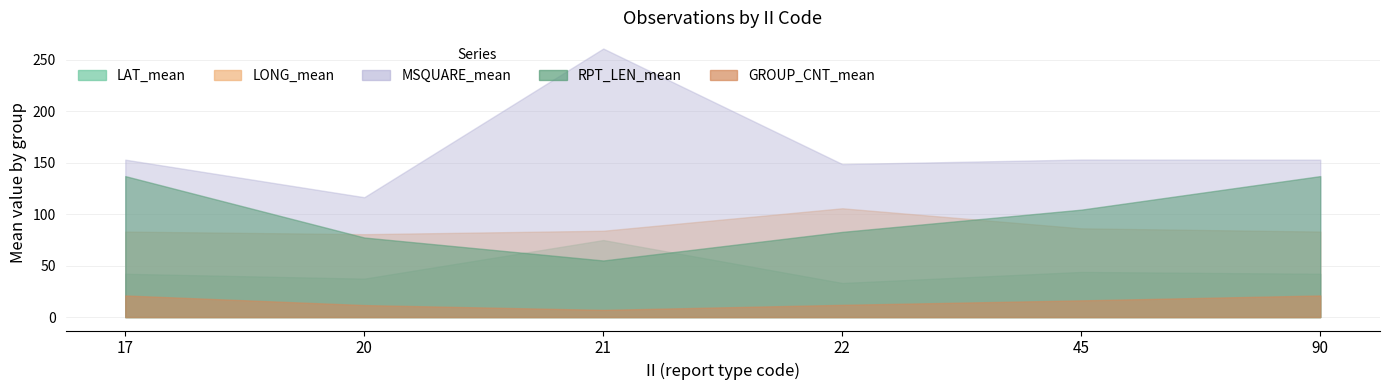

The GROUP_CNT_mean series shows 21.0 at 17. True or false?

True